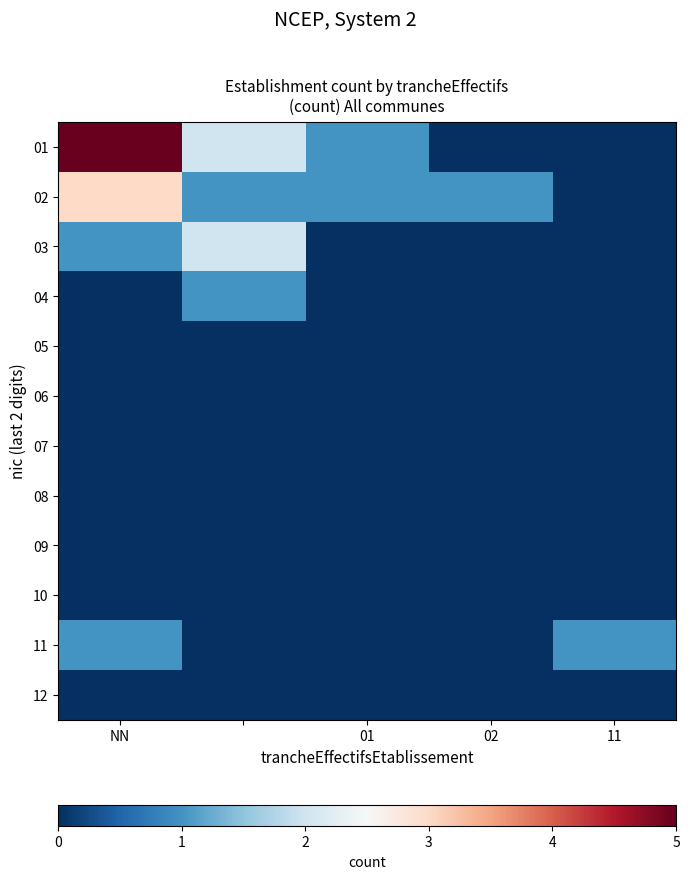

How many data points does each series have?

5